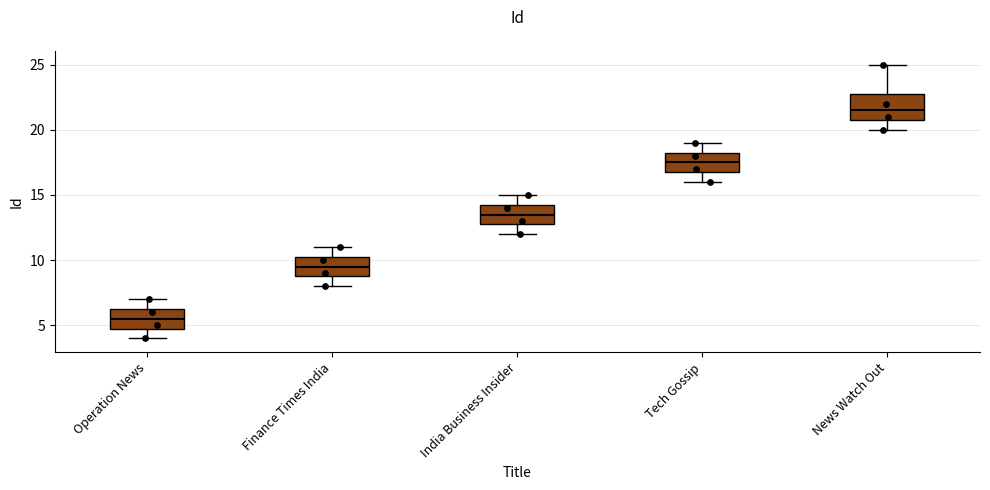

Reading left to right, transcribe this box plot: for each box, give where its median line is, the range the box spans, and where its two whiskers end, as read against the y-axis. The values are not printed on the chart, so give them approximately, as read against the axis.

Operation News: median 5.5, box 5.0 to 6.5, whiskers 4.0 to 7.0
Finance Times India: median 9.5, box 9.0 to 10.5, whiskers 8.0 to 11.0
India Business Insider: median 13.5, box 13.0 to 14.5, whiskers 12.0 to 15.0
Tech Gossip: median 17.5, box 17.0 to 18.5, whiskers 16.0 to 19.0
News Watch Out: median 21.5, box 21.0 to 23.0, whiskers 20.0 to 25.0